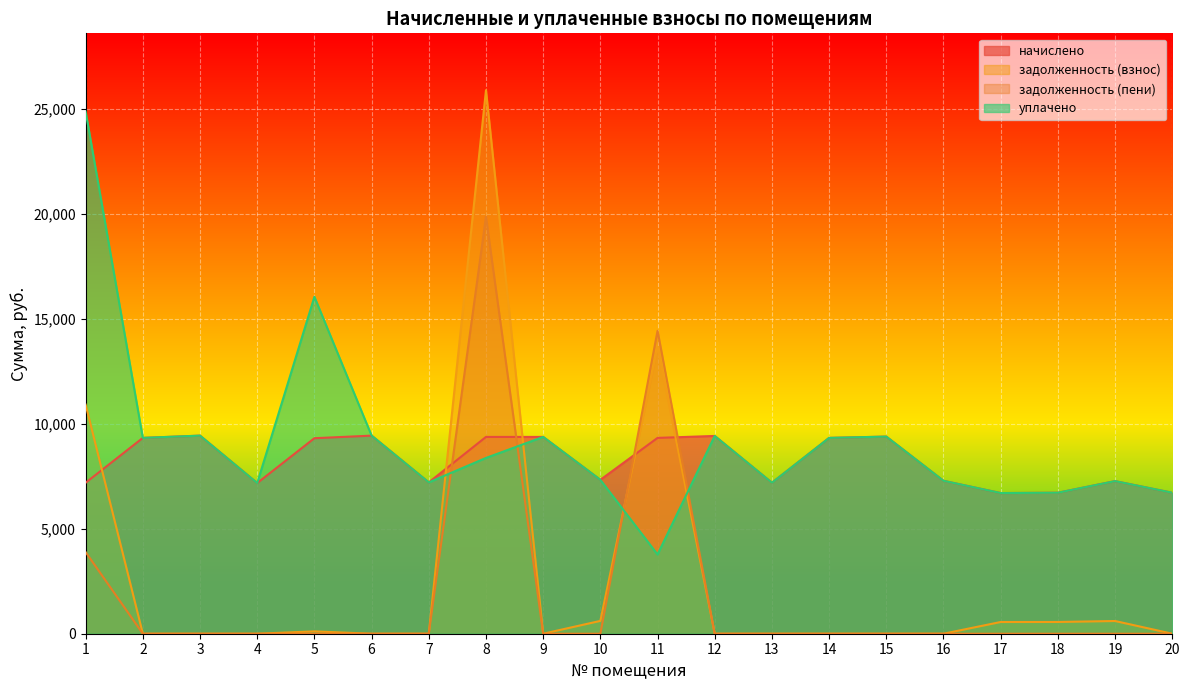

How many lines are shown in the chart?

4